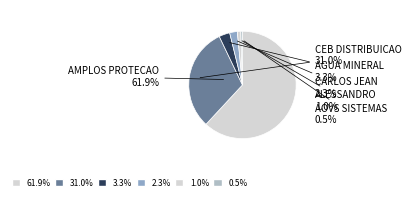

Which slice is the largest?

AMPLOS PROTECAO CONTRA INCENDIO LTDA